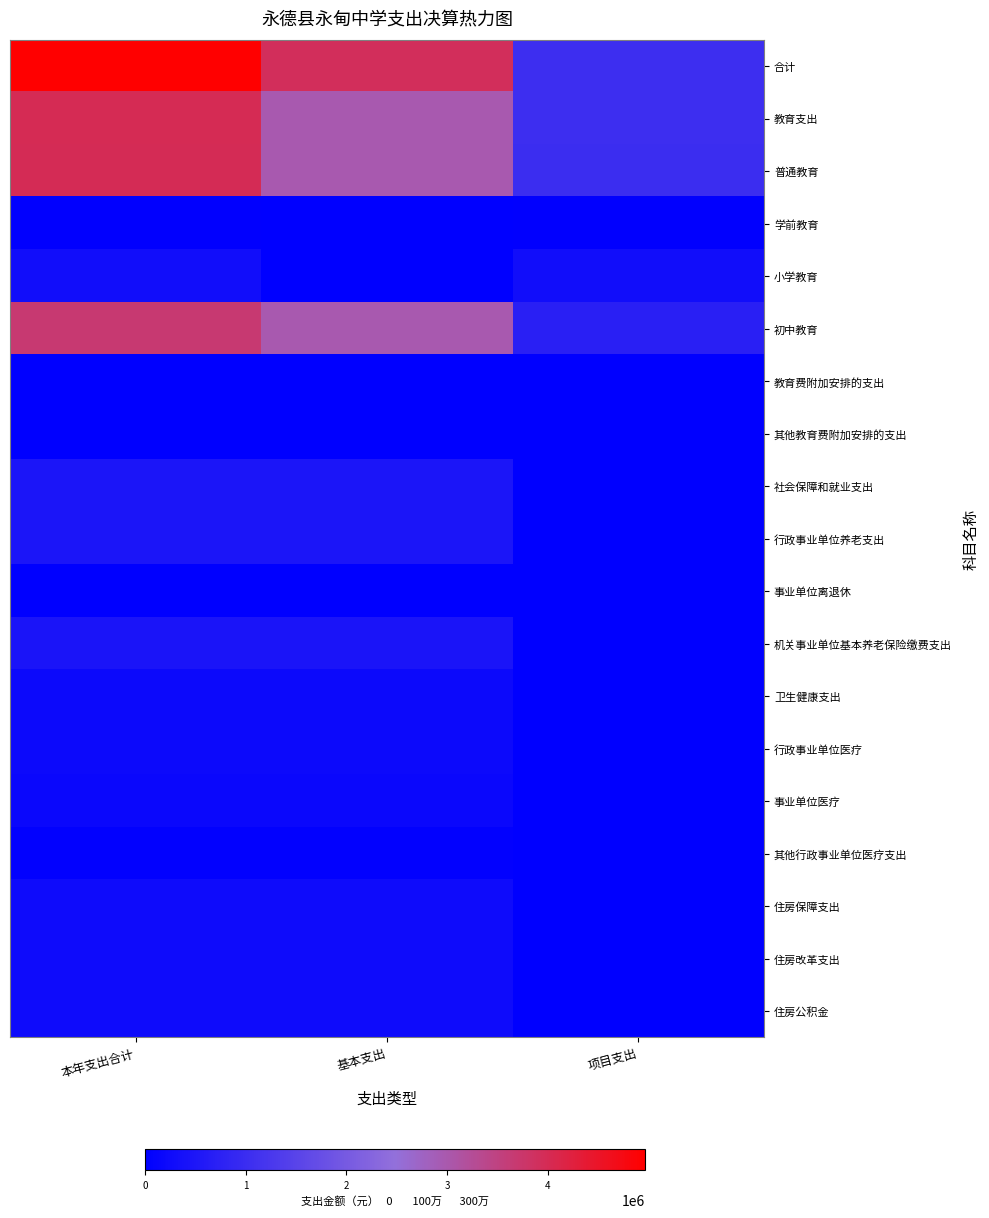

What is the spread (max minus min) of values at 基本支出?

3934926.0